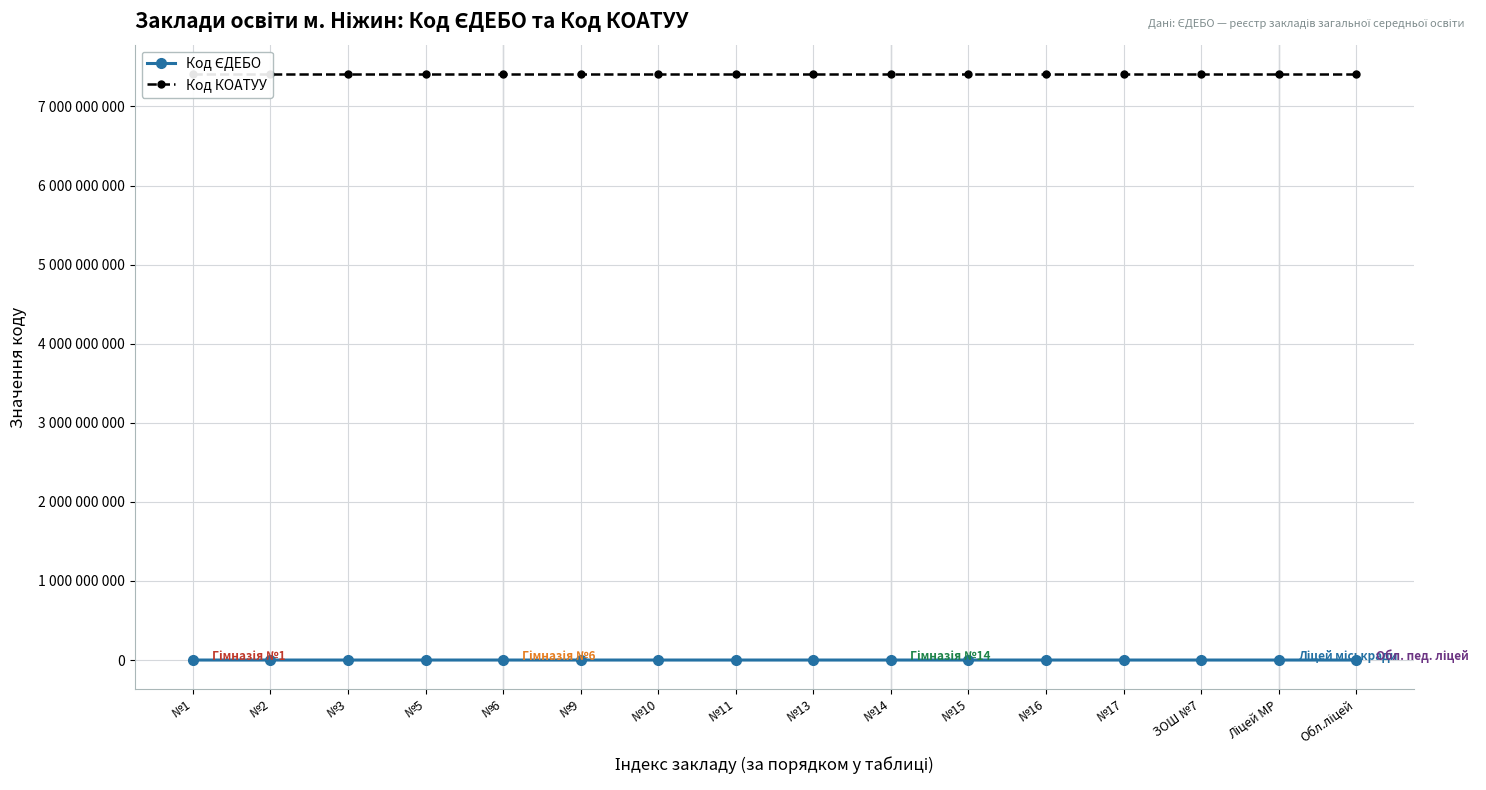

Does the chart have visible grid lines?

Yes